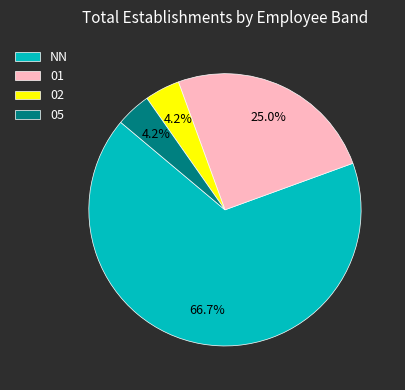

To the nearest percent, what is the average slice percentage?

25%